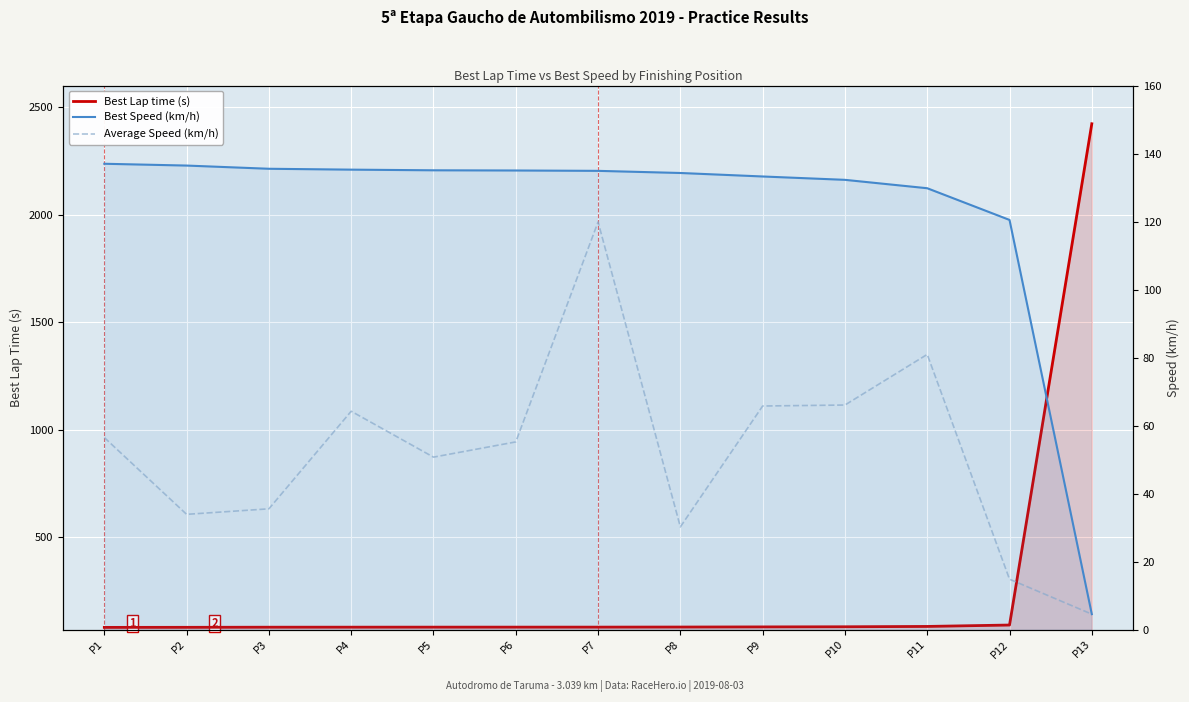

What is the smallest value displayed?

4.5